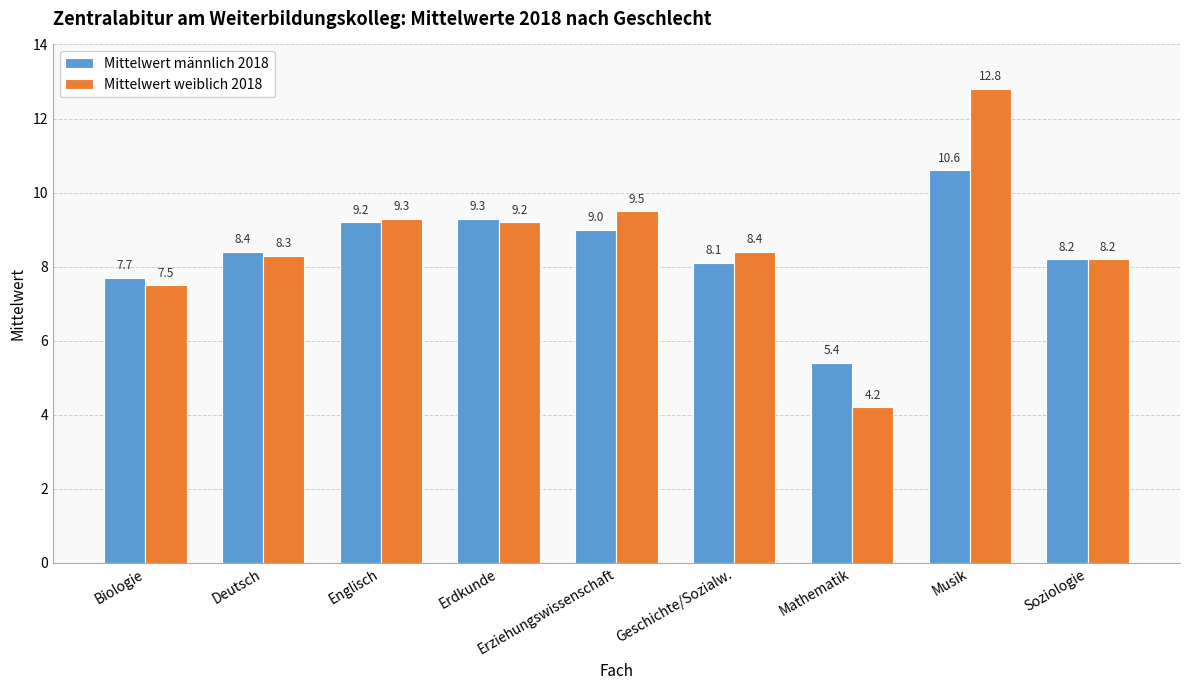

Which series changed the most between Mathematik and Soziologie?

Mittelwert weiblich 2018